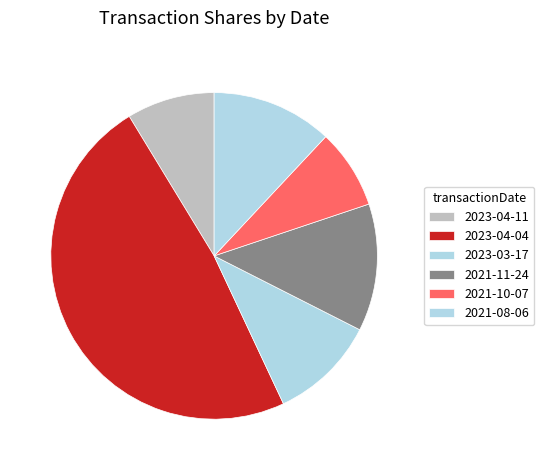

What is the change in value from 2023-04-04 to 2021-10-07?

-34454